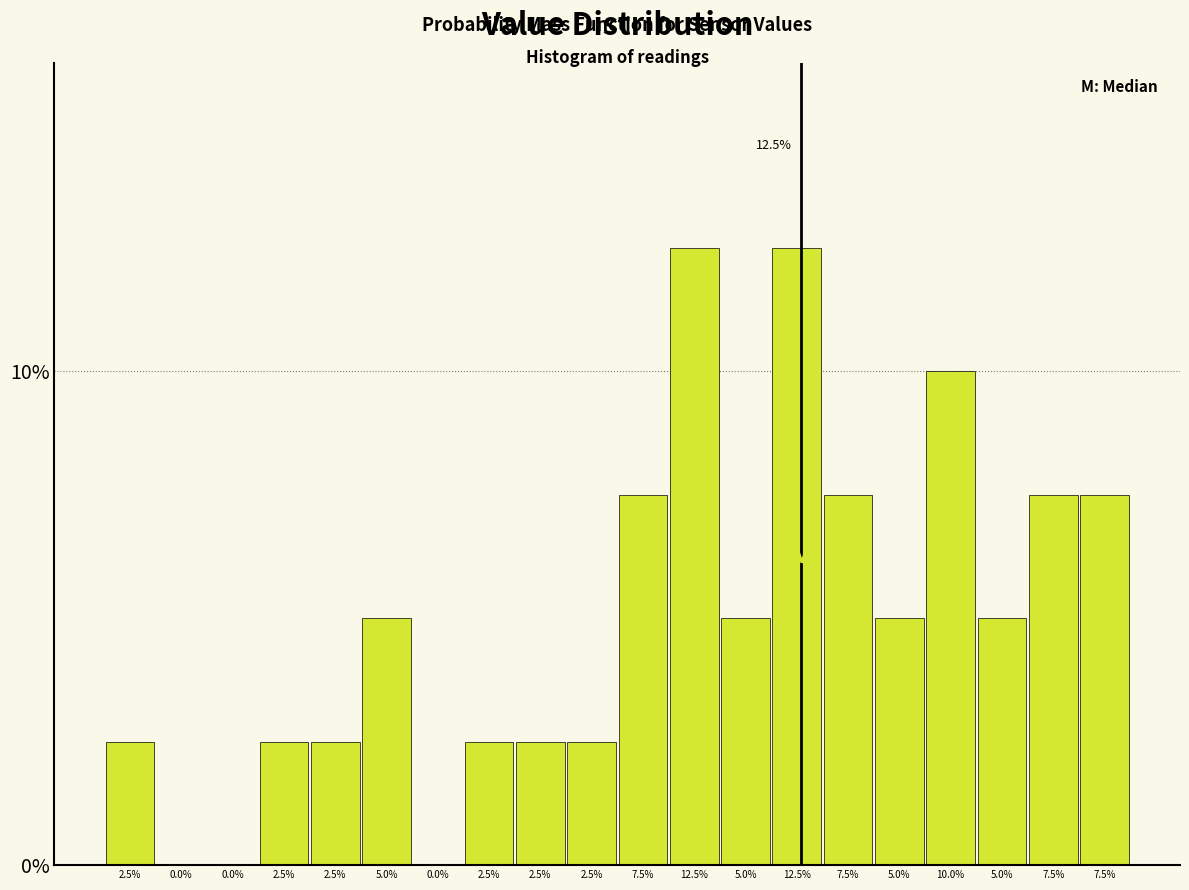

Are the bars horizontal?

No